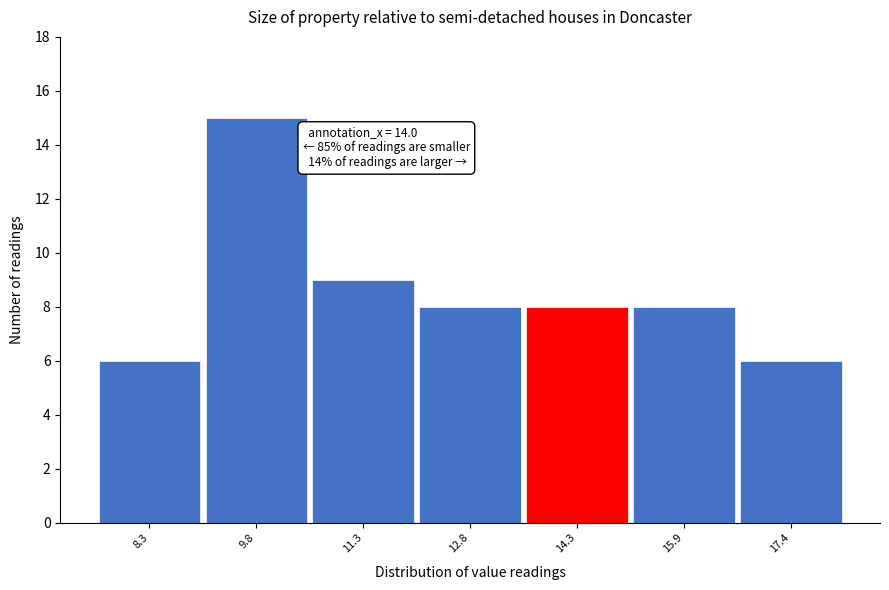

Over which range of the x-axis is the bar tallest?

9.1 to 10.6